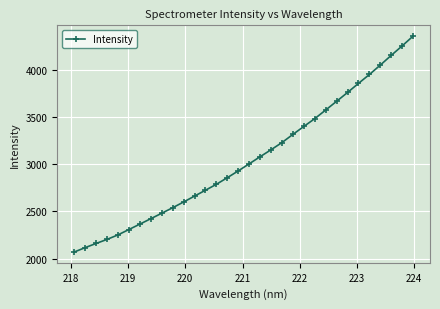

True or false: the data has more than 2 interior local peaks.

False